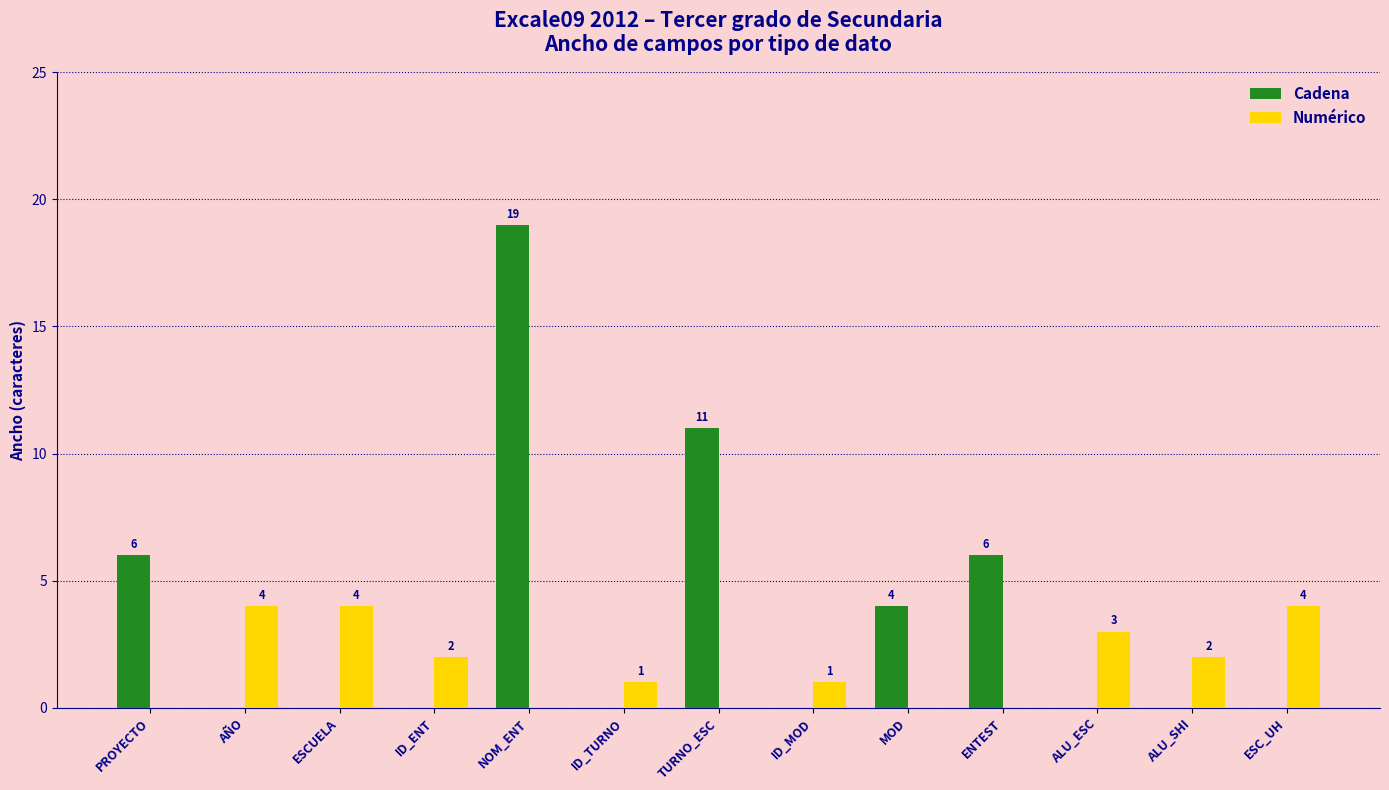

Is the value of Cadena at ENTEST greater than the value of Numérico at AÑO?

Yes